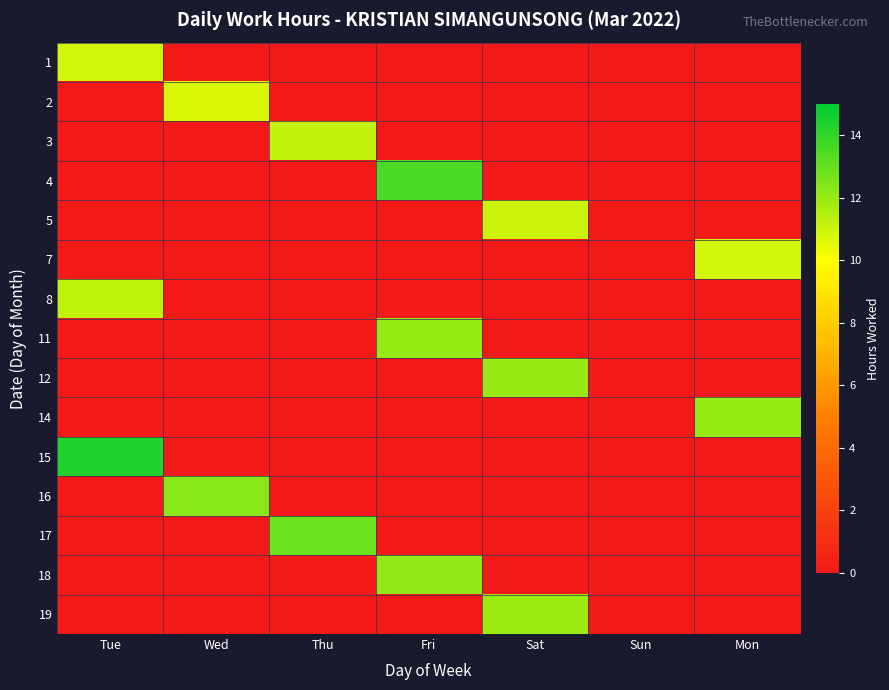

How many data points does each series have?

7